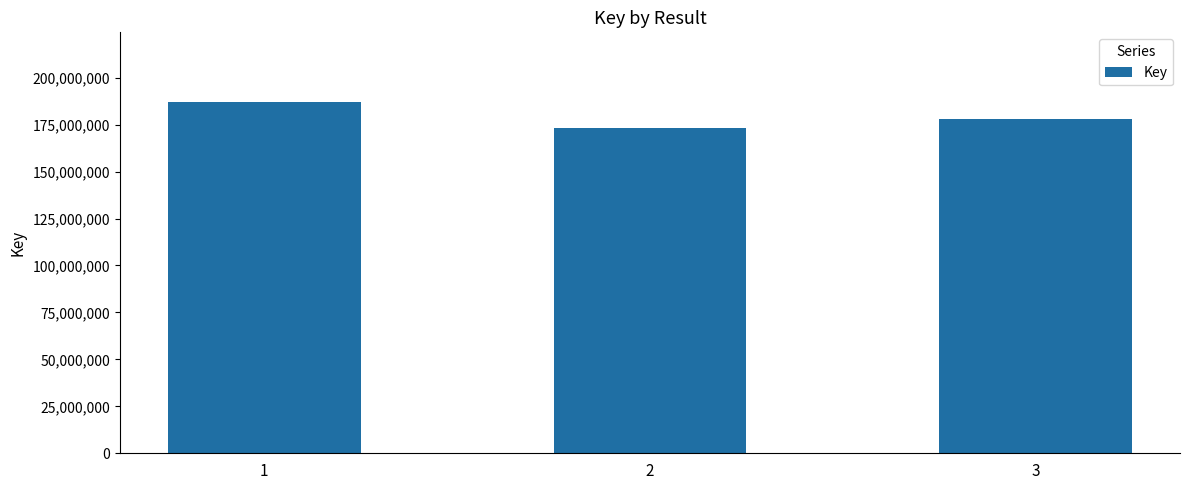

Count the number of data series in this chart.

1